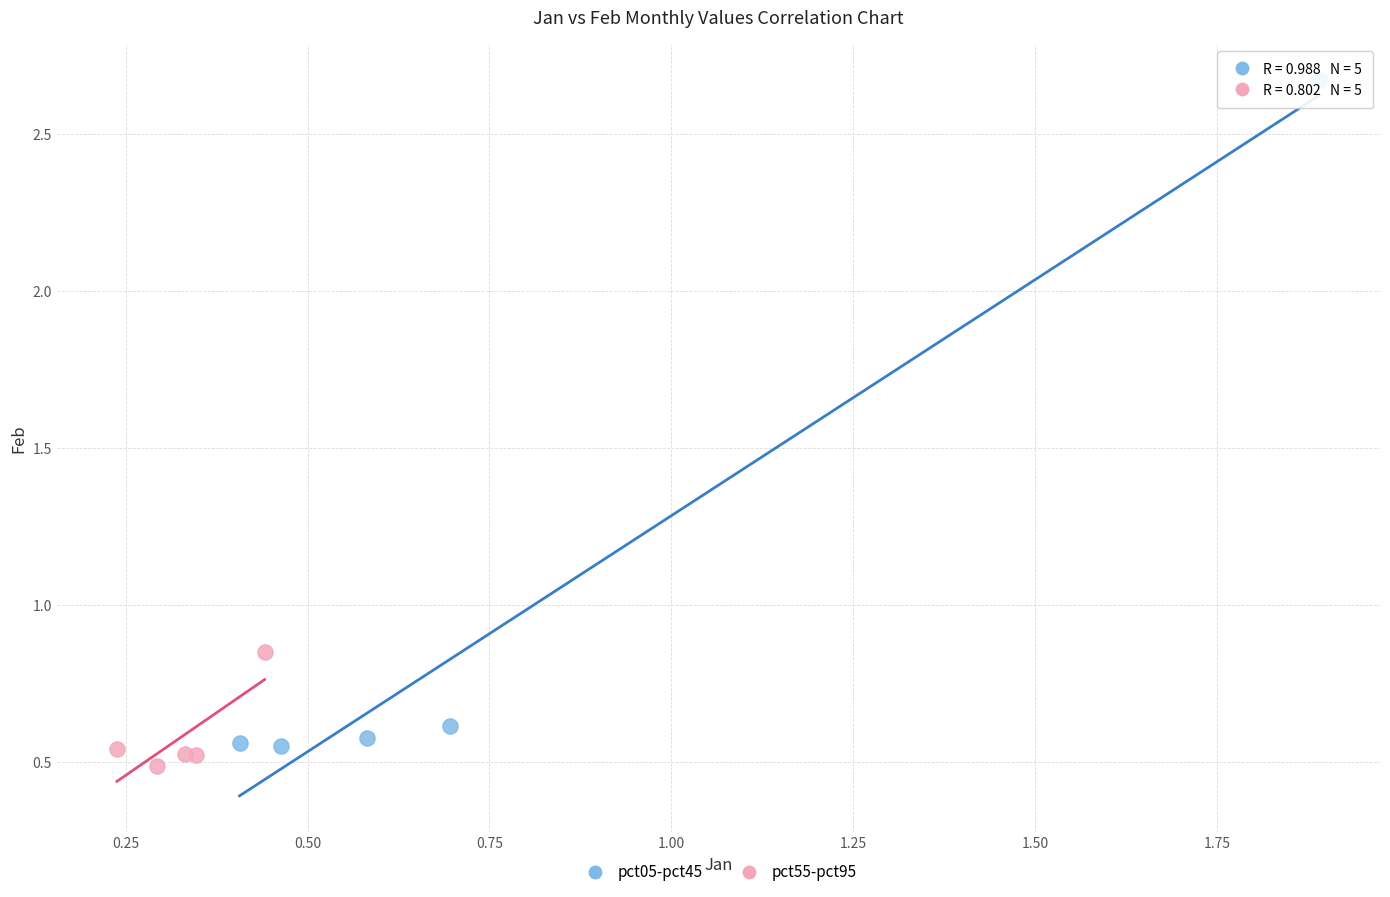

Which series reaches the minimum Y coordinate?

pct55-pct95